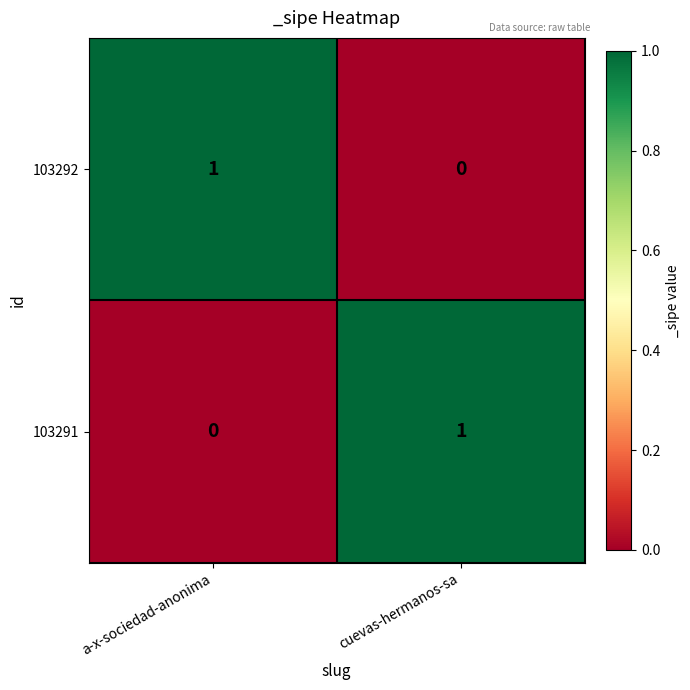

The 103291 series shows 0 at cuevas-hermanos-sa. True or false?

False